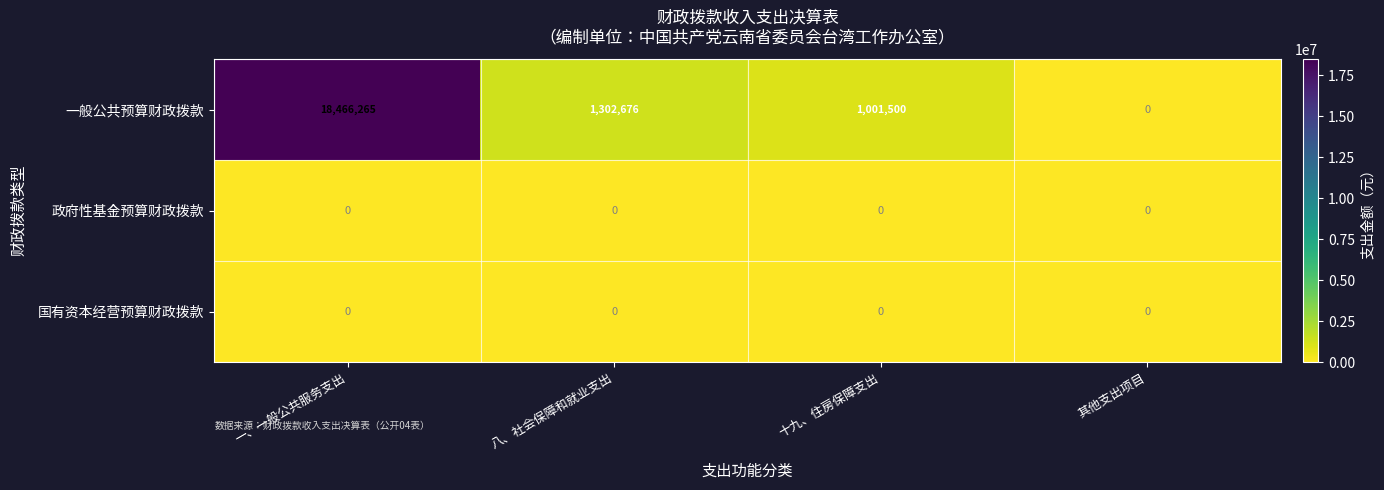

What is the spread (max minus min) of values at 一、一般公共服务支出?

18466265